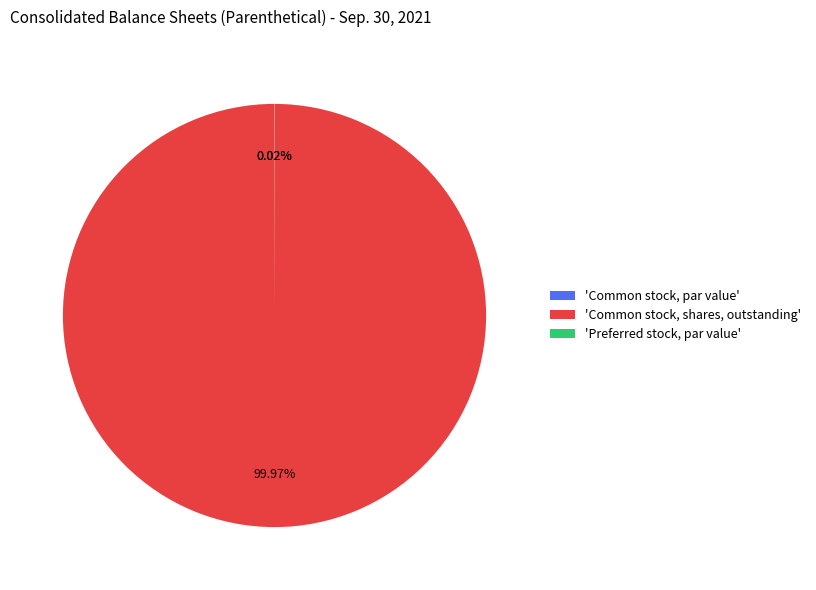

Is there a majority slice in this chart?

Yes